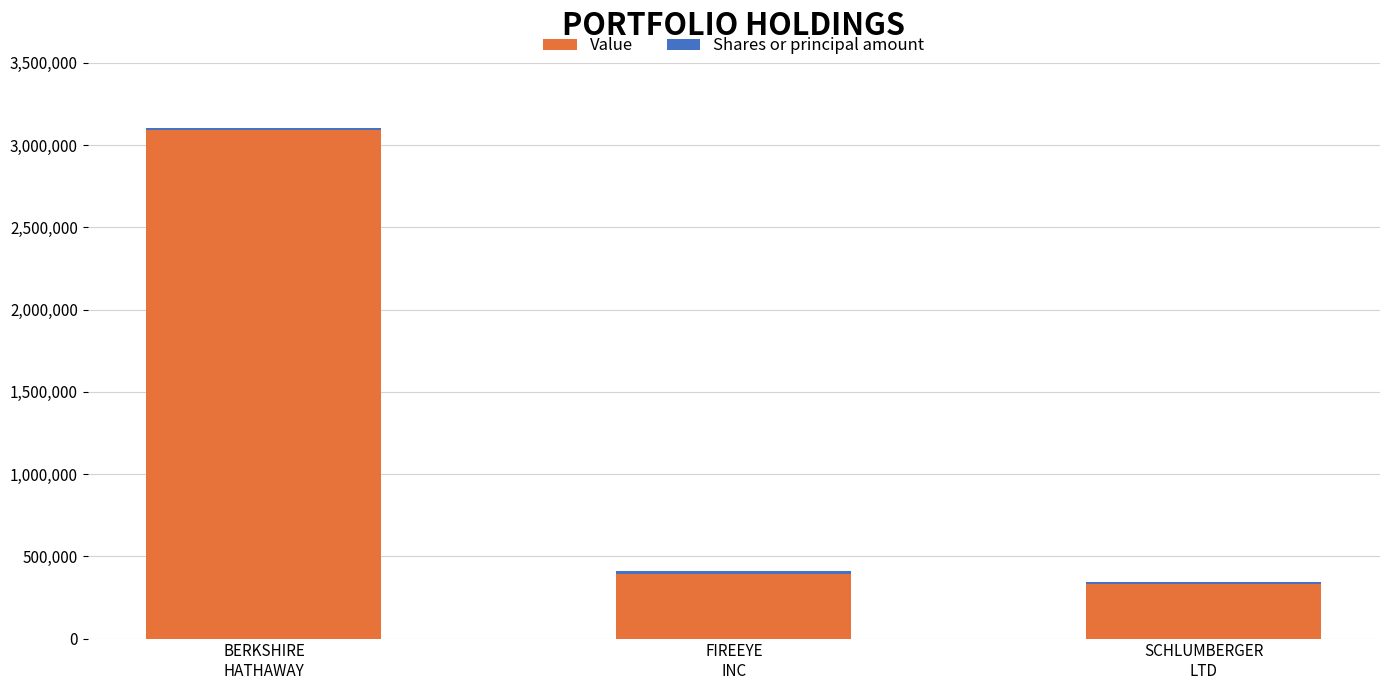

What is the difference between the maximum and second lowest values in the Value series?

2700000